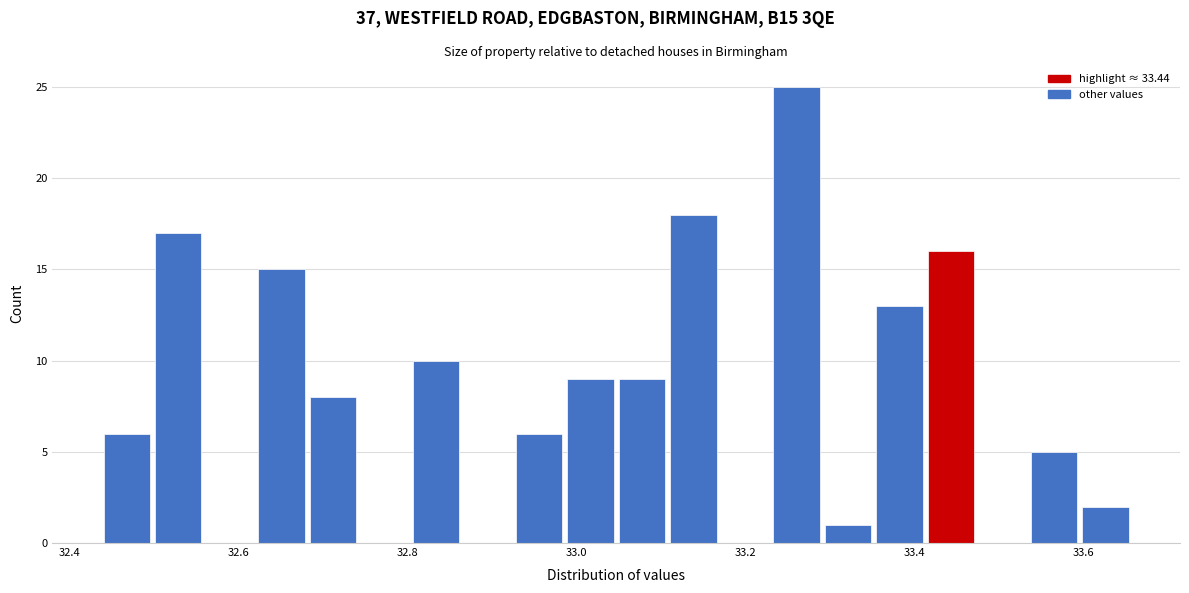

Around what value on the x-axis is the tallest bar? Give the approximate position of its centre, as read against the axis.

33.26